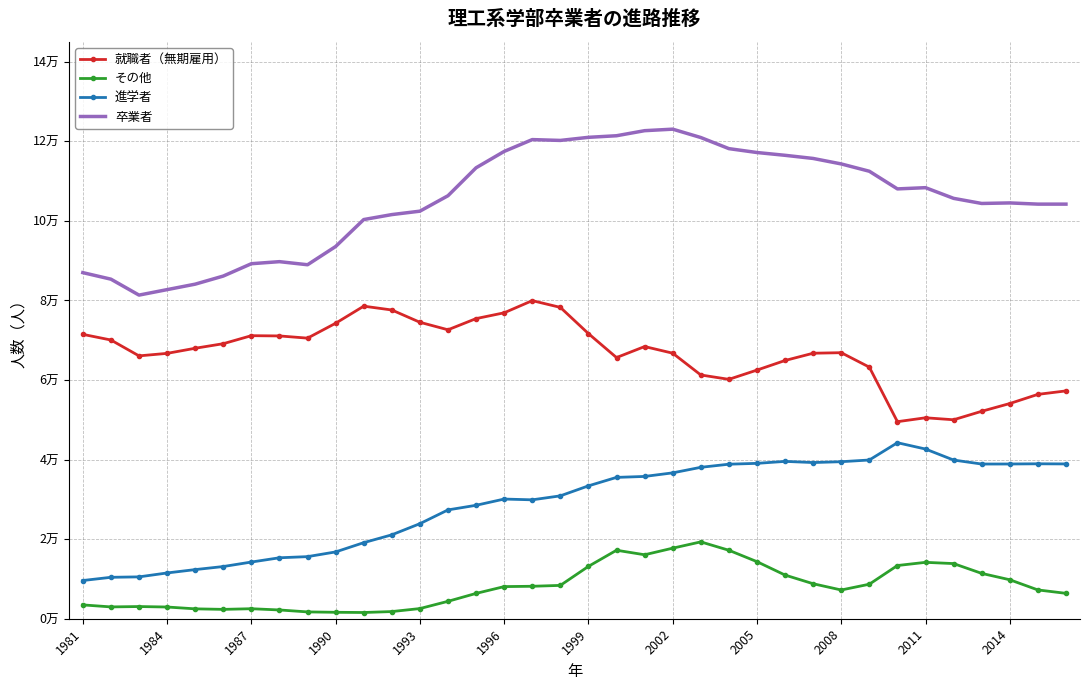

What are all the series names shown in the legend?

就職者（無期雇用）, その他, 進学者, 卒業者